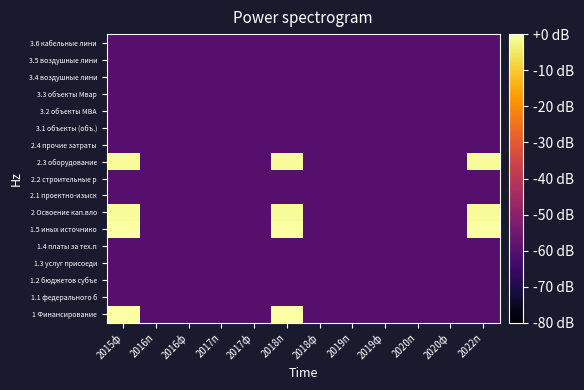

What is the total value across all series at 2015ф?

-782.3